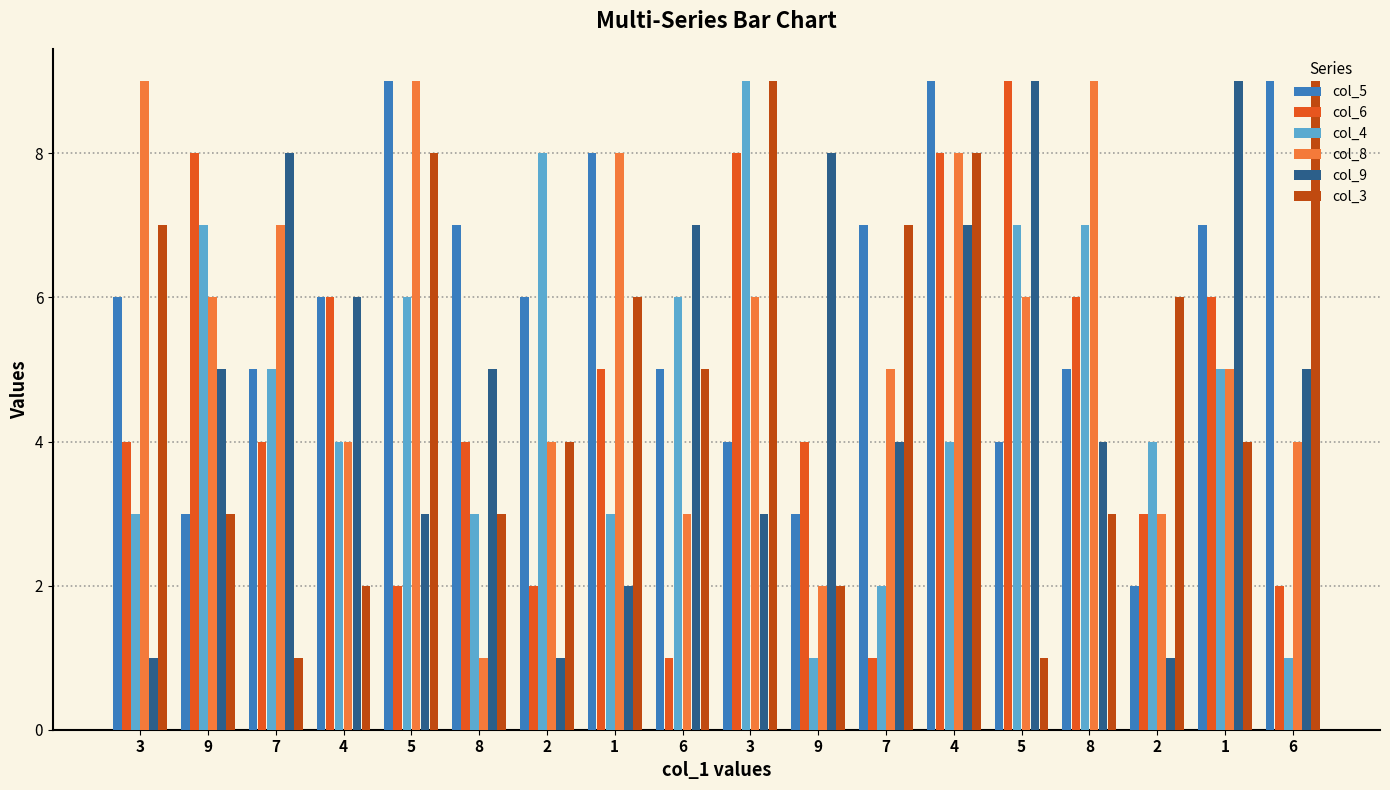

What is the total value across all series at 9?

32